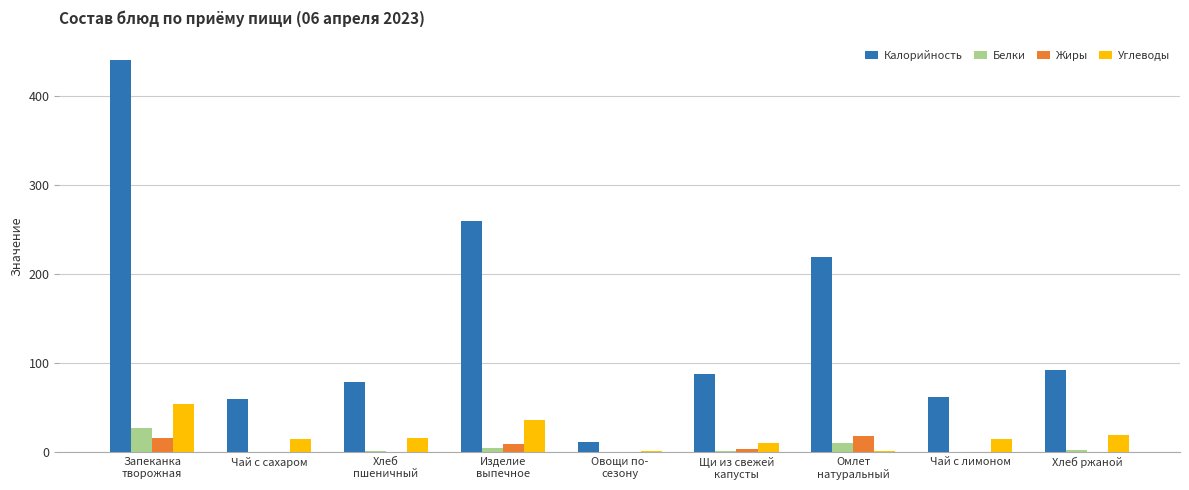

Which series has the largest total across all categories?

Калорийность